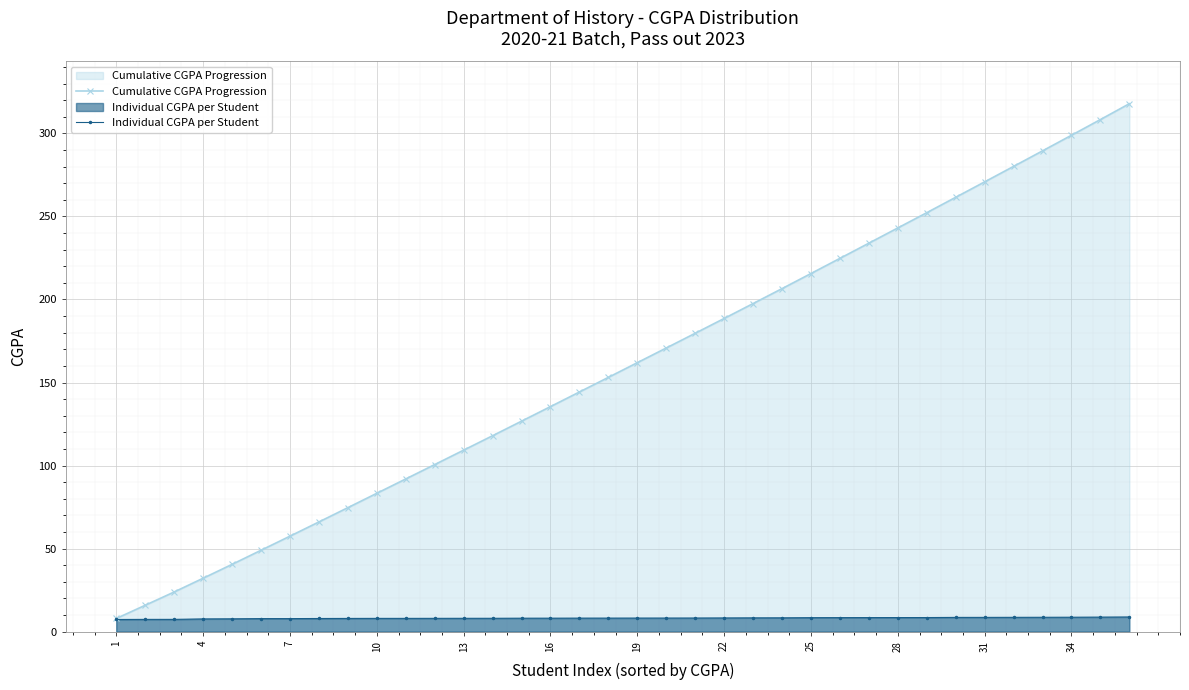

At how many categories does at least one series exceed 176?

16